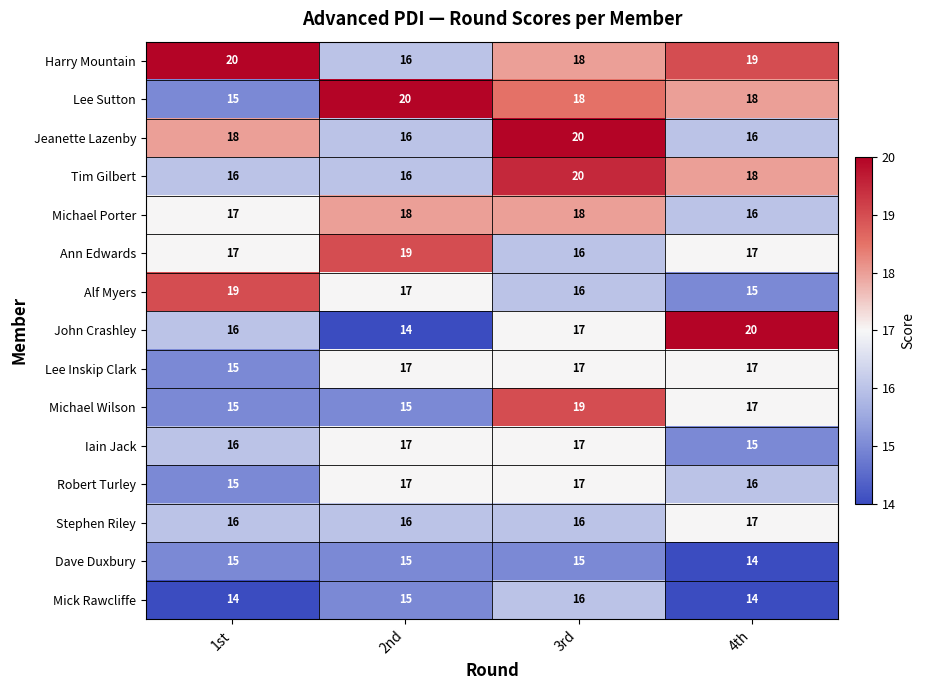

Which series has the widest spread of values?

John Crashley